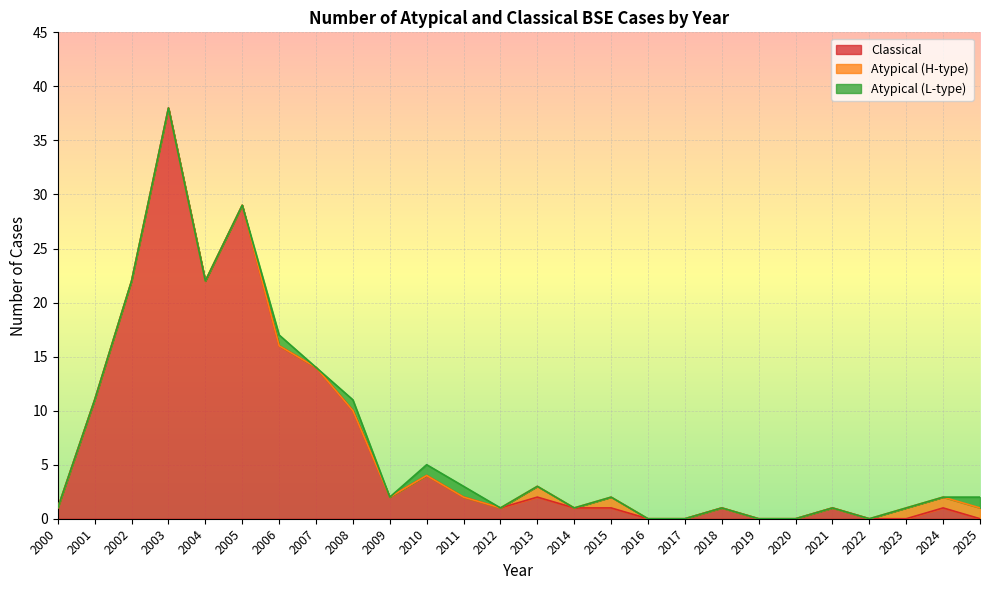

Reading left to right, what are all the values shown in this chart?

Classical: 1	11	22	38	22	29	16	14	10	2	4	2	1	2	1	1	0	0	1	0	0	1	0	0	1	0
Atypical (H-type): 0	0	0	0	0	0	0	0	0	0	0	0	0	1	0	1	0	0	0	0	0	0	0	1	1	1
Atypical (L-type): 0	0	0	0	0	0	1	0	1	0	1	1	0	0	0	0	0	0	0	0	0	0	0	0	0	1